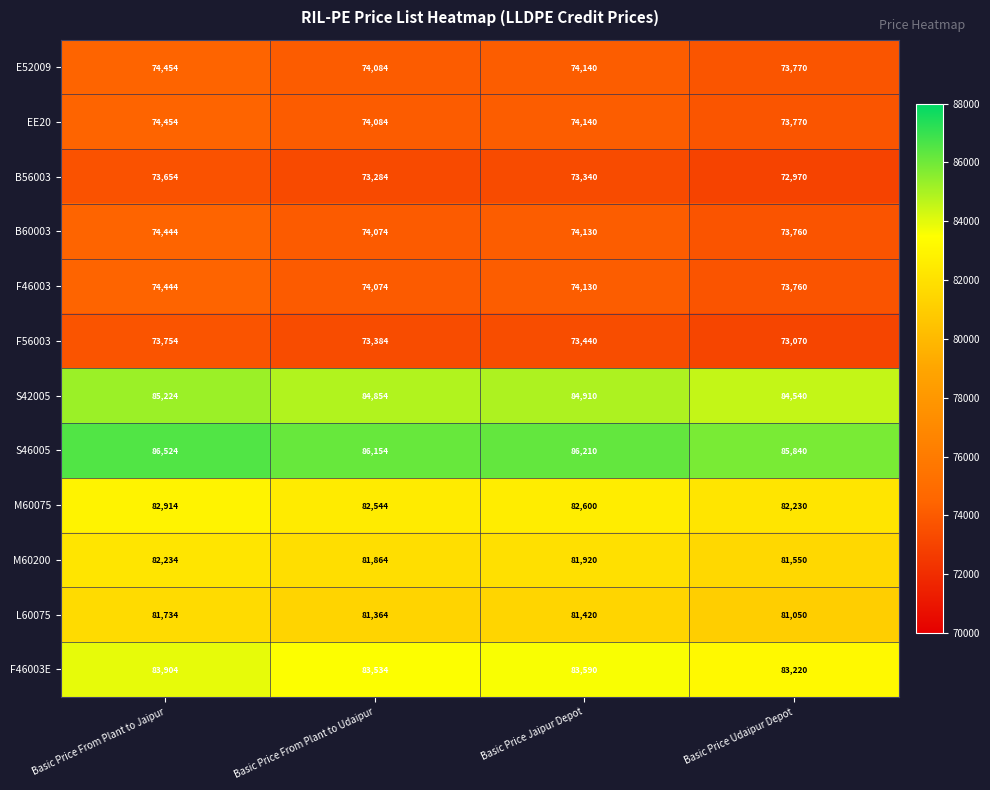

Which label corresponds to the smallest value in the chart?

Basic Price Udaipur Depot